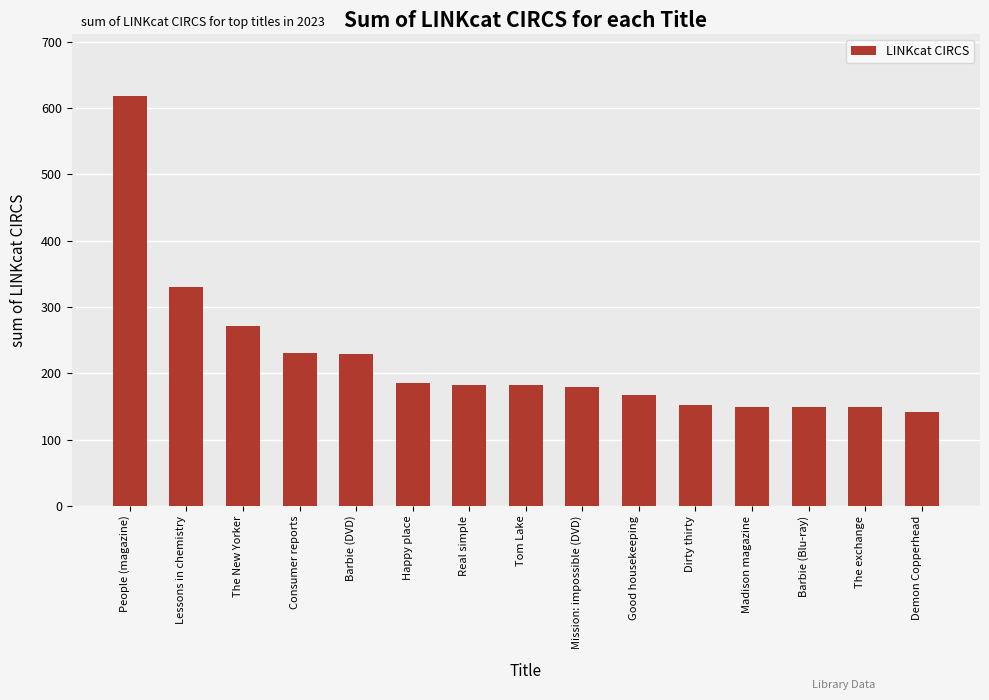

At which category does the chart reach its peak across all series?

People (magazine)